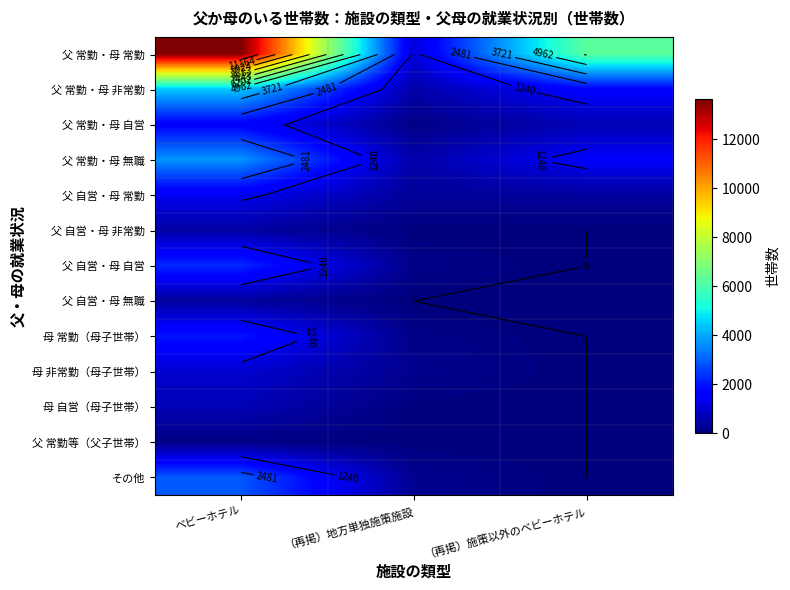

At which label does 父 常勤・母 非常勤 first exceed 1659?

ベビーホテル